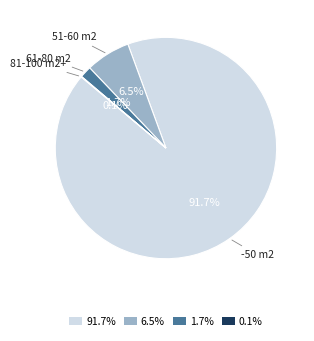

To the nearest percent, what is the difference between the largest and smallest slice percentages?

92%